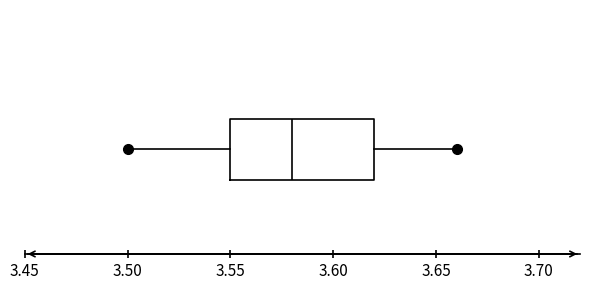

Read this box plot against the x-axis: the position of the median line, the range covered by the box, and the ends of both whiskers. The values are not printed on the chart, so give them approximately, as read against the axis.

median 3.58, box 3.55 to 3.62, whiskers 3.50 to 3.66